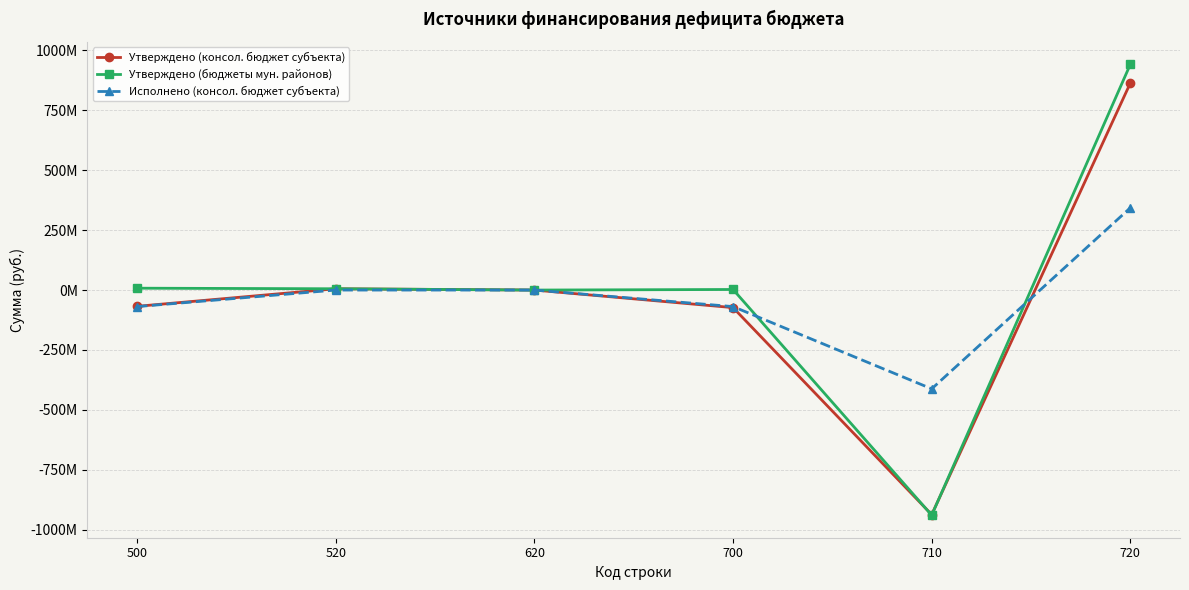

Does the chart have visible grid lines?

Yes